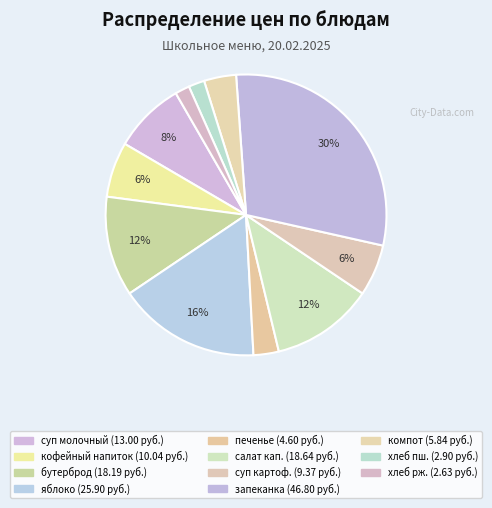

How many segments does this pie chart have?

11